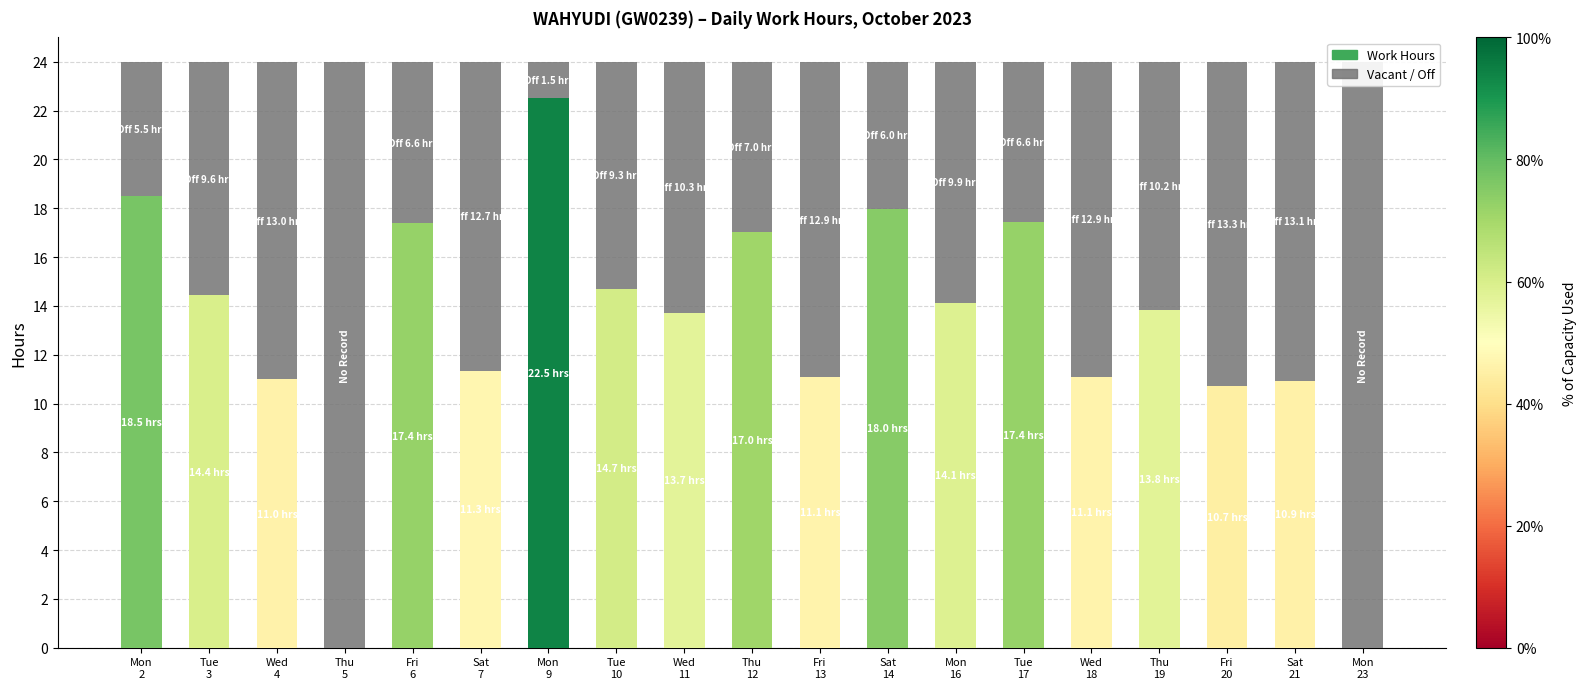

Which series has the widest spread of values?

Work Hours